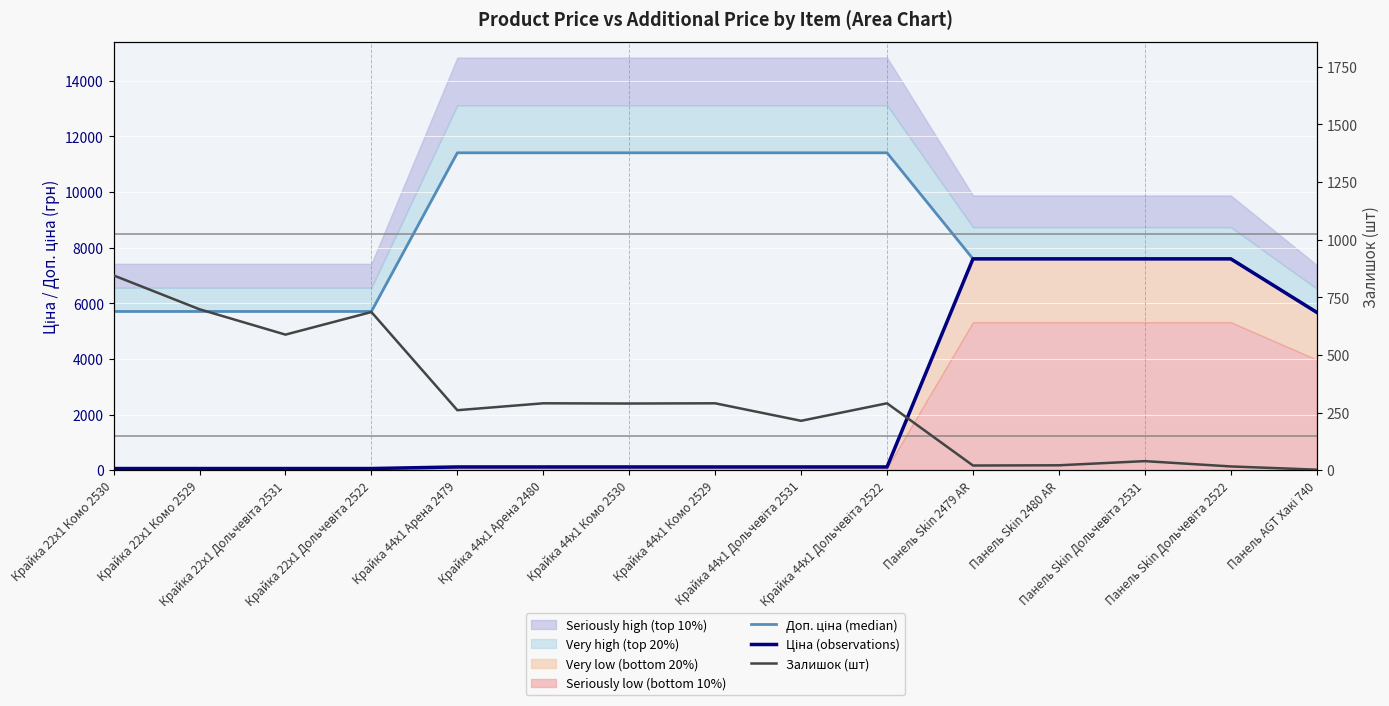

At which label is Залишок (шт) closest to 423?

Крайка 44x1 Арена 2480